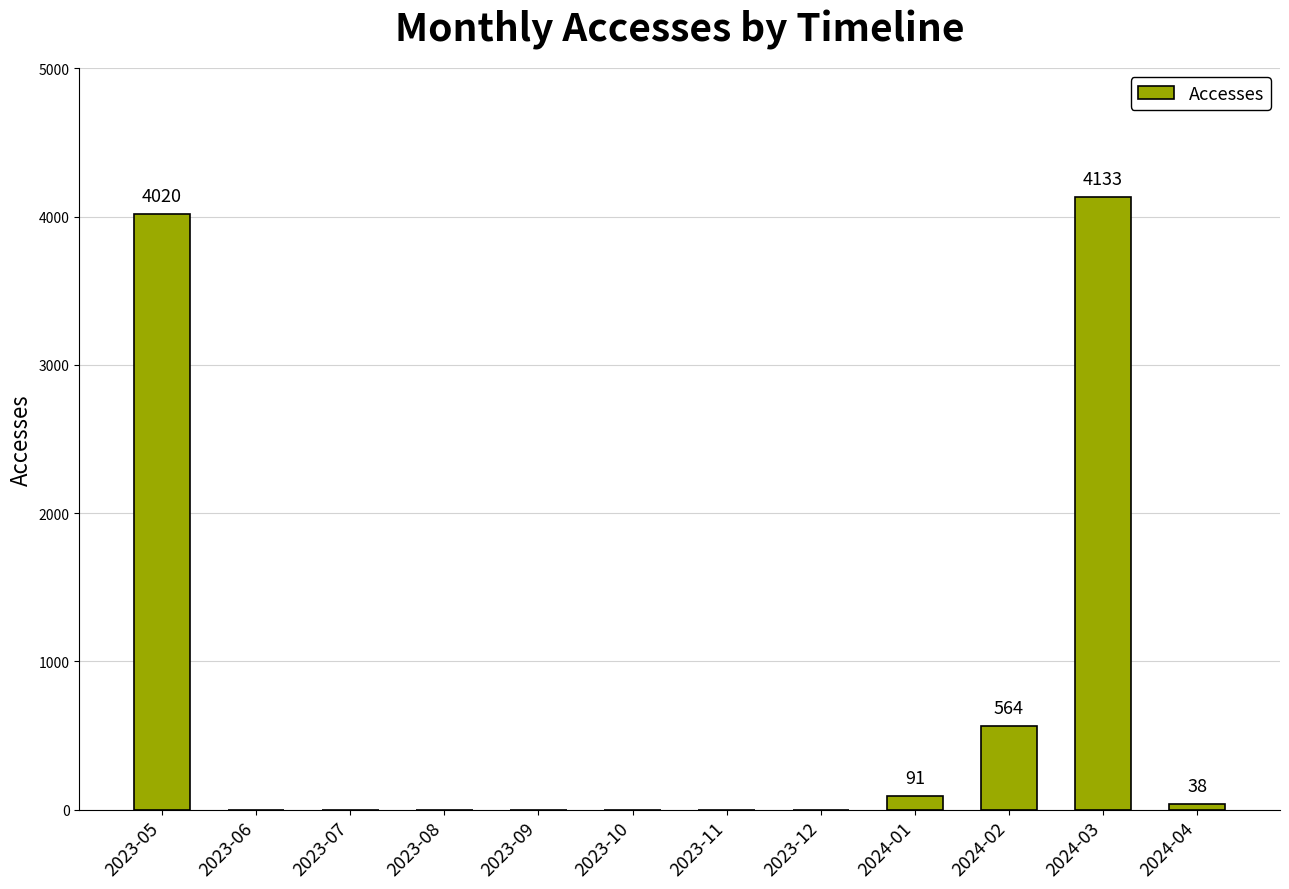

What is the change in value from 2023-12 to 2024-03?

+4133